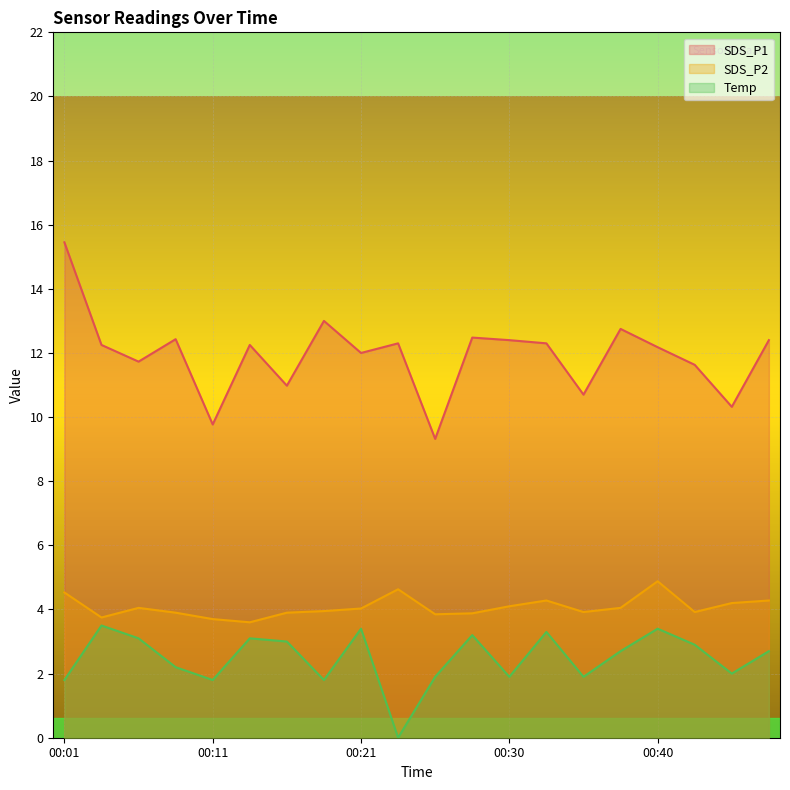

Reading right to left, transcribe all the data shown in this chart.

SDS_P1: 12.4	10.3	11.6	12.2	12.8	10.7	12.3	12.4	12.5	9.3	12.3	12.0	13.0	11.0	12.2	9.8	12.4	11.7	12.2	15.4
SDS_P2: 4.3	4.2	3.9	4.9	4.0	3.9	4.3	4.1	3.9	3.9	4.6	4.0	4.0	3.9	3.6	3.7	3.9	4.0	3.8	4.5
Temp: 2.7	2.0	2.9	3.4	2.7	1.9	3.3	1.9	3.2	1.9	0.0	3.4	1.8	3.0	3.1	1.8	2.2	3.1	3.5	1.8